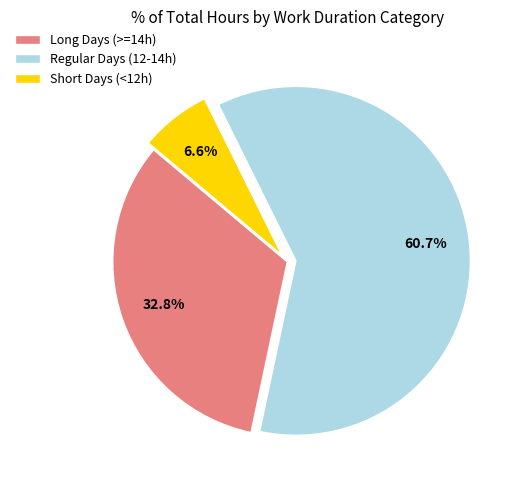

Which has a higher value, Regular Days (12-14h) or Long Days (>=14h)?

Regular Days (12-14h)